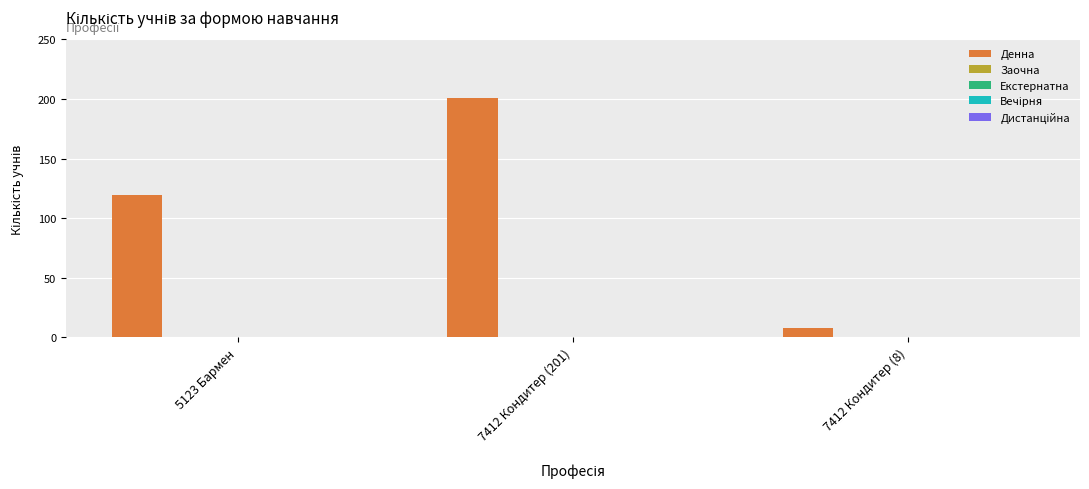

What is the value of the 1st bar from the left?

119